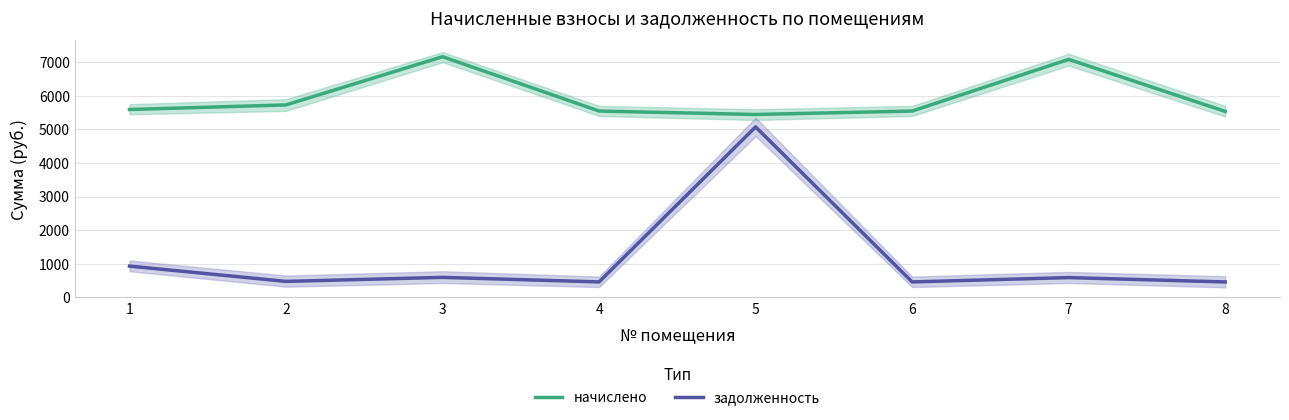

Which series has the widest spread of values?

задолженность